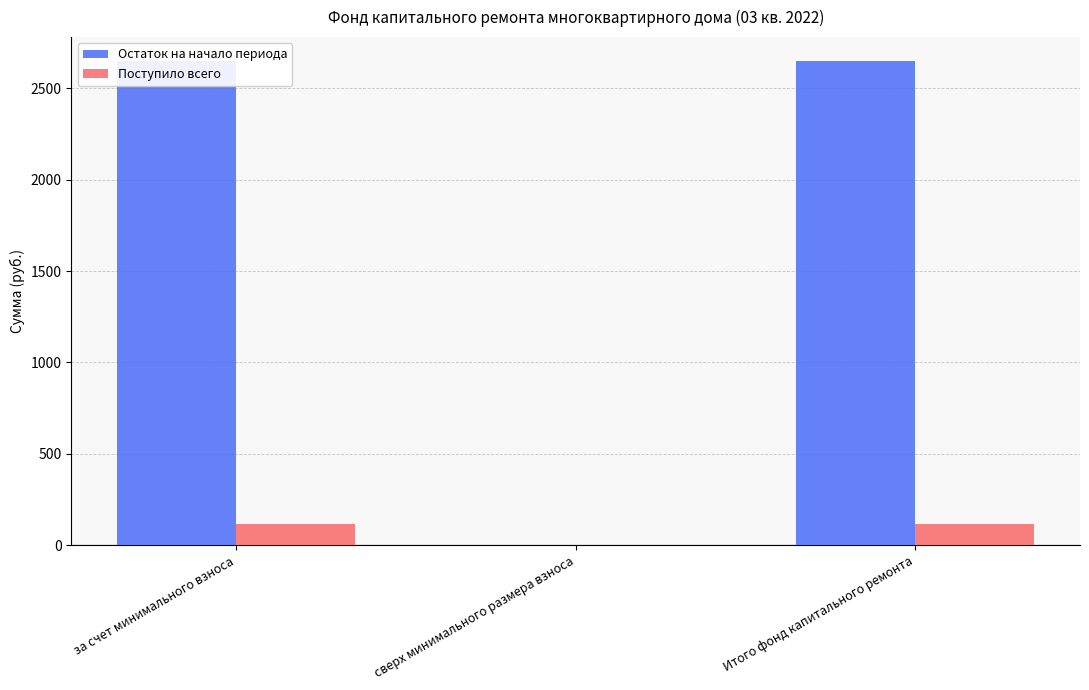

List the series in order of their overall mean, lowest first.

Поступило всего, Остаток на начало периода